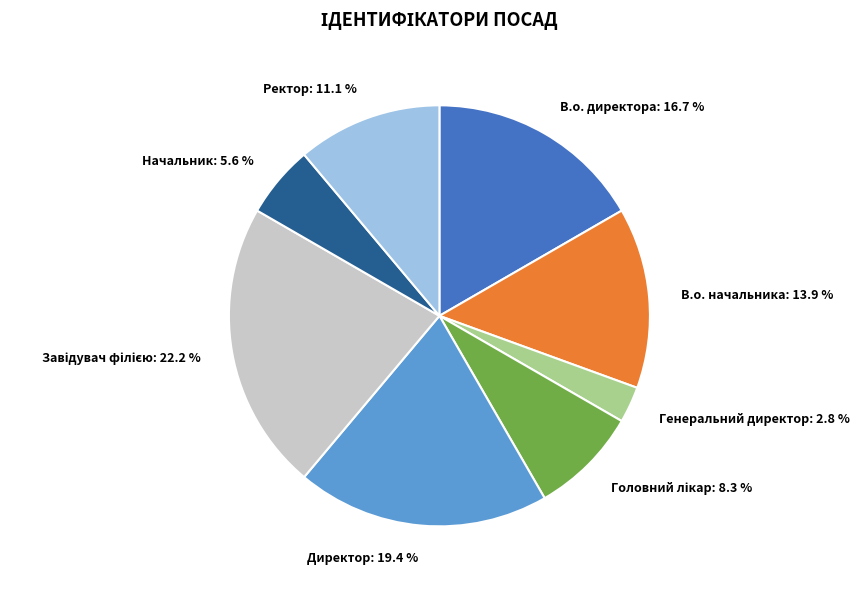

Does Ректор account for over 50% of the chart?

No